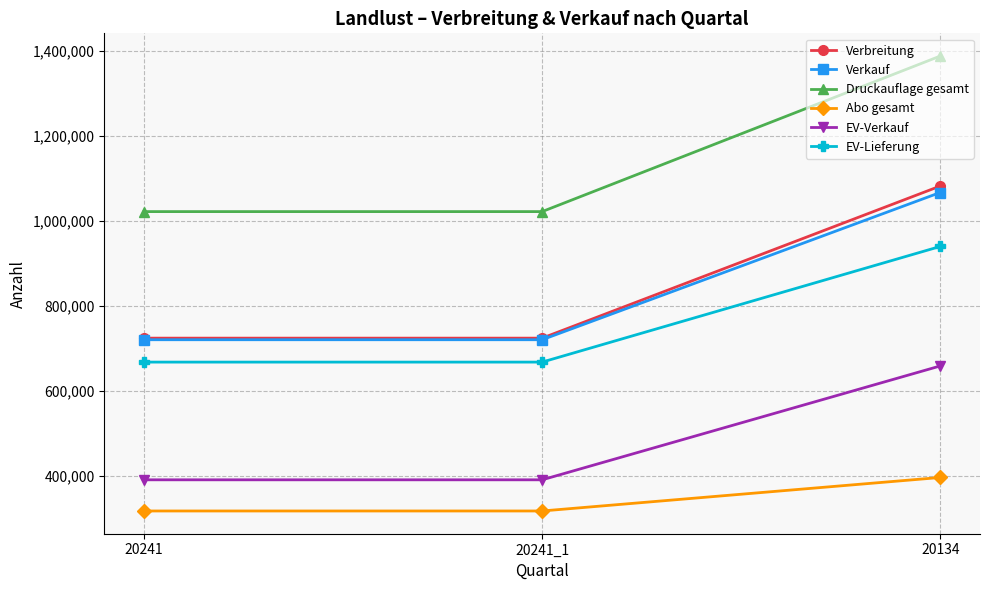

How many data points in Verkauf are above 720868?

1